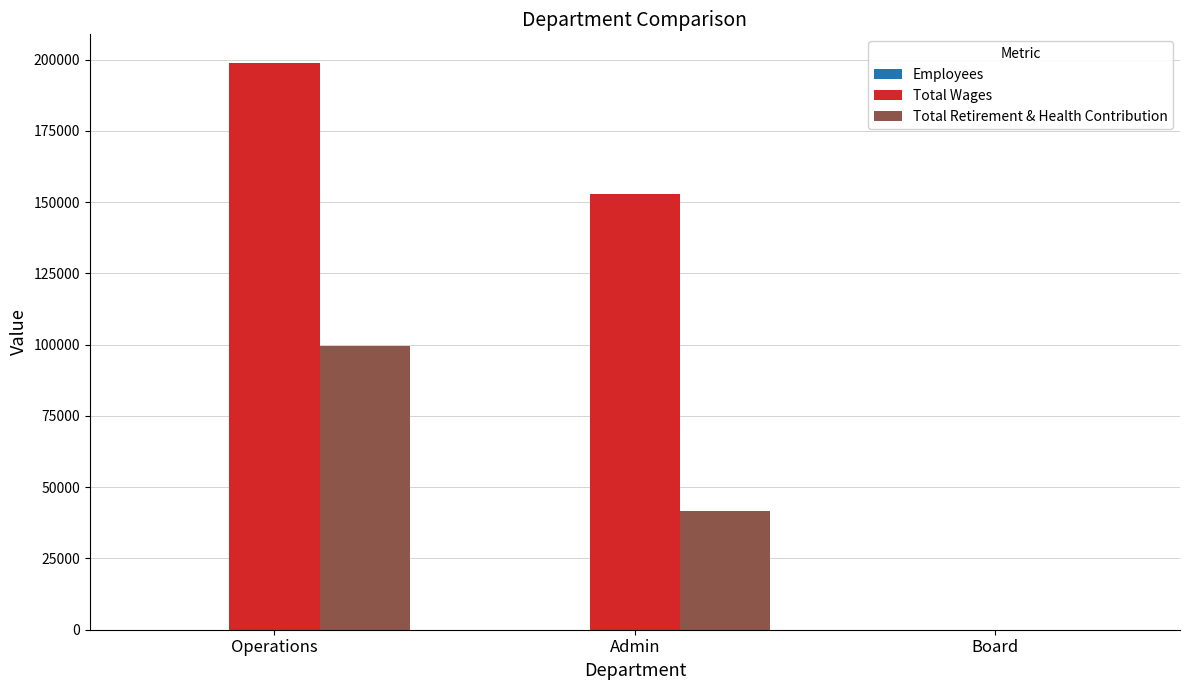

Where is Total Retirement & Health Contribution nearest to the value 49742?

Admin